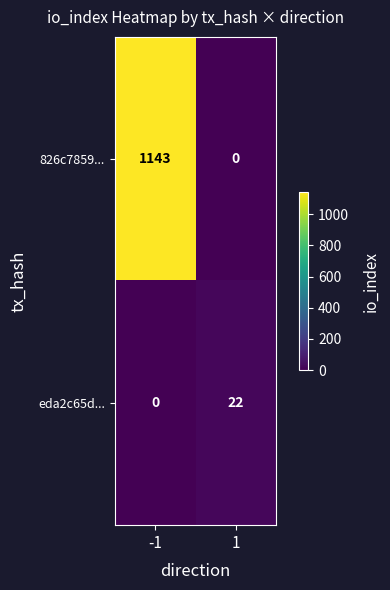

Count the number of data series in this chart.

2